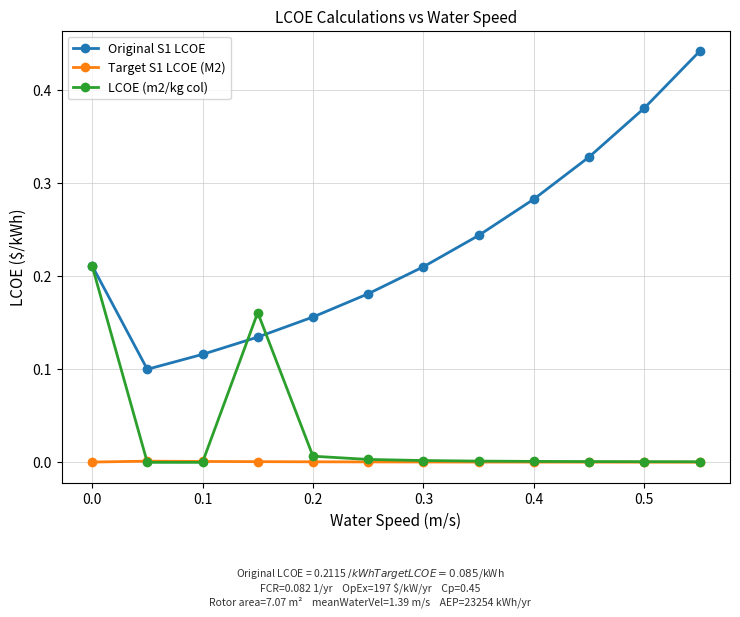

Rank the series by their maximum value, from lowest to highest.

Target S1 LCOE (M2), LCOE (m2/kg col), Original S1 LCOE